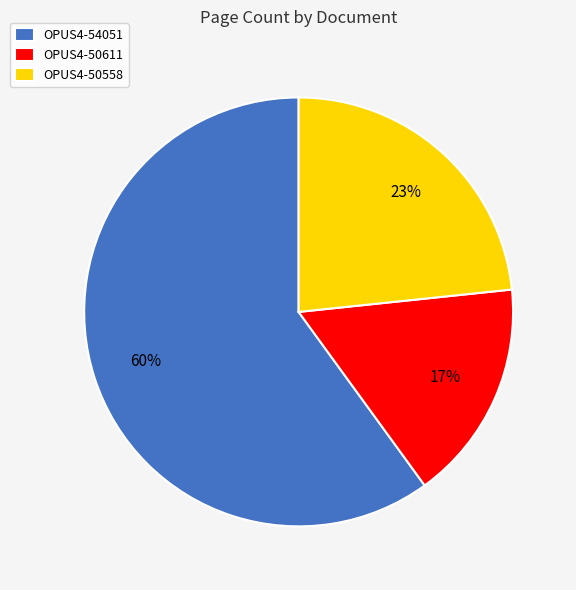

Does OPUS4-50611 represent more than half of the total?

No